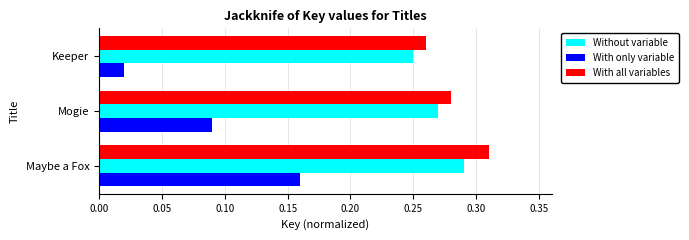

Between Mogie and Keeper, which series saw the biggest shift?

With only variable